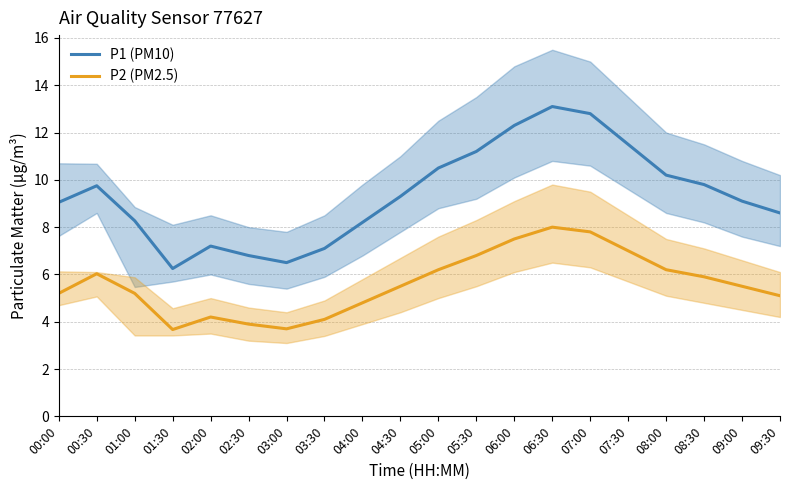

Does the chart have visible grid lines?

Yes